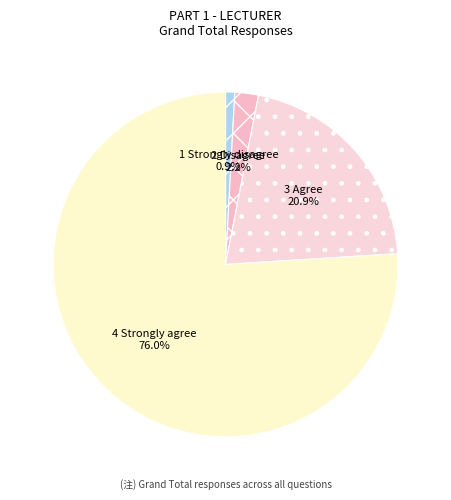

To the nearest percent, what portion does 4 Strongly agree represent?

76%